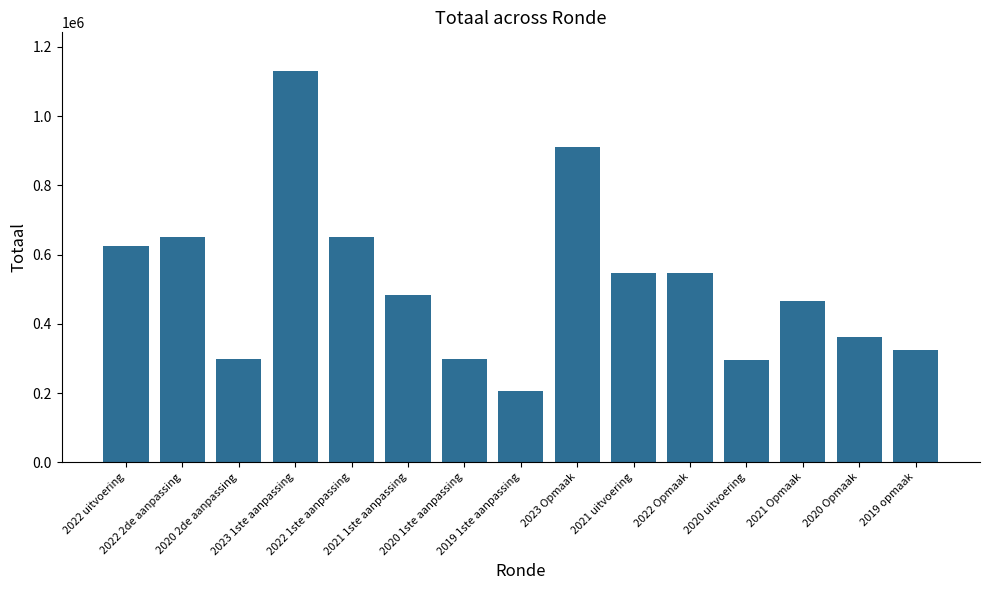

Which has a higher value, 2022 Opmaak or 2020 2de aanpassing?

2022 Opmaak